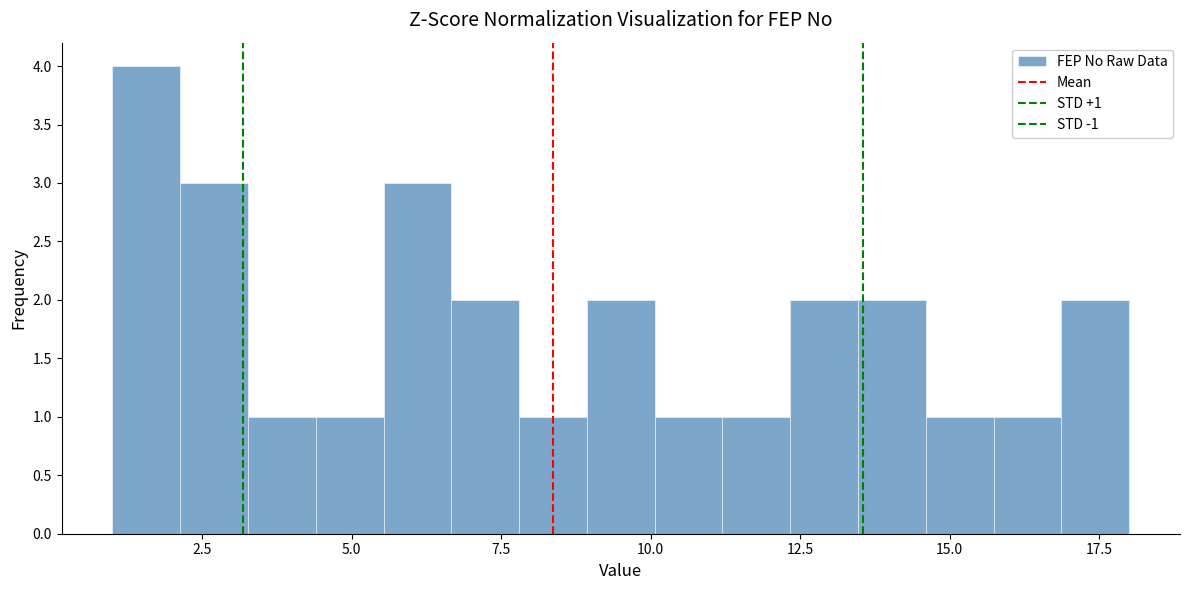

Read against the x-axis, roughly where is the centre of the tallest bar?

1.5